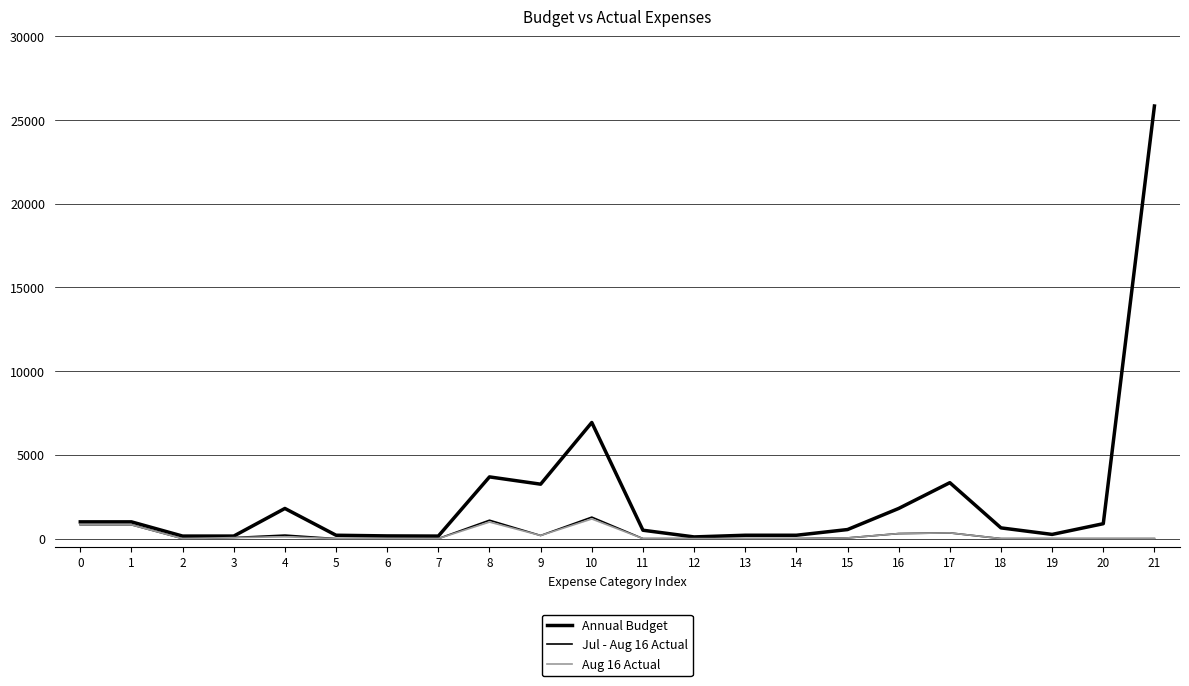

How many lines are shown in the chart?

3